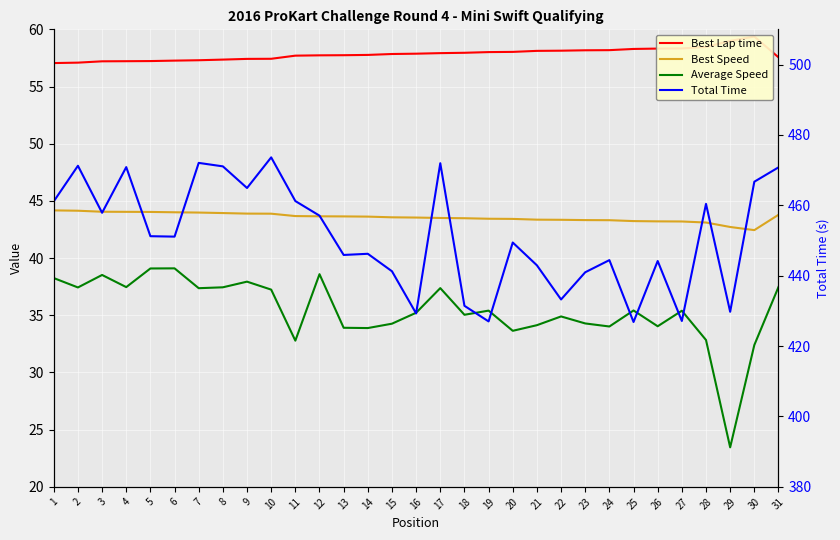

What is the sum of all Total Time values?

13993.2